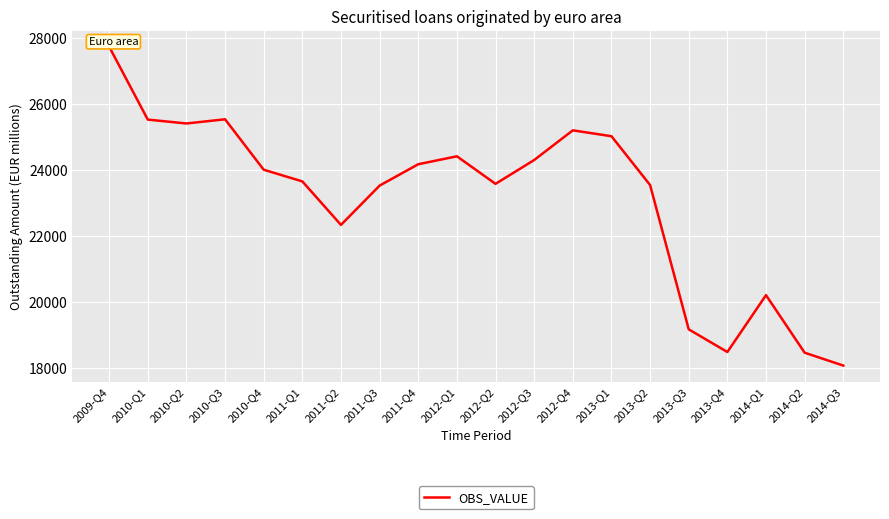

Where is the first local maximum?

2010-Q3